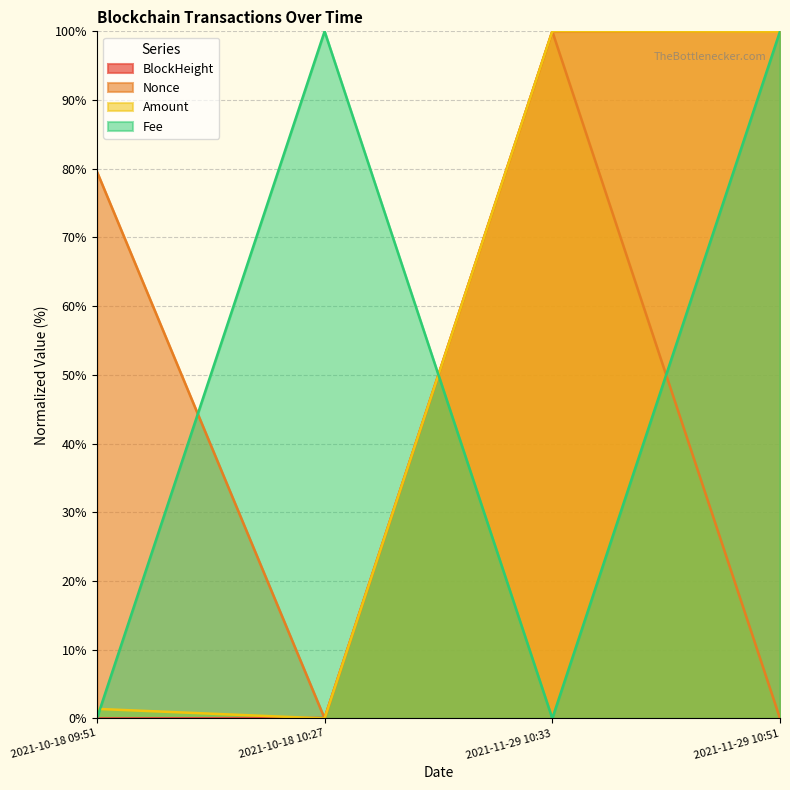

The Amount series shows 1.4 at 2021-10-18 09:51. True or false?

True